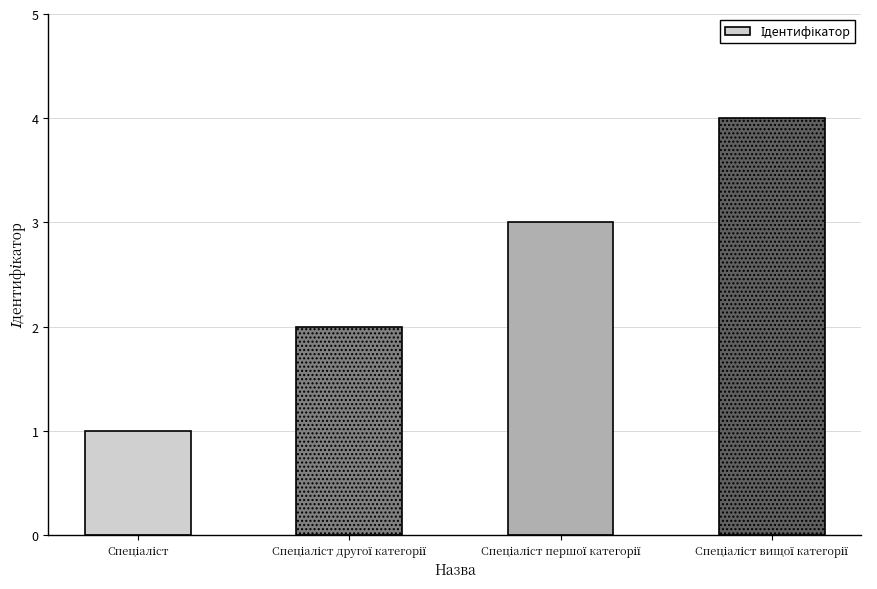

What is the sum of all values?

10